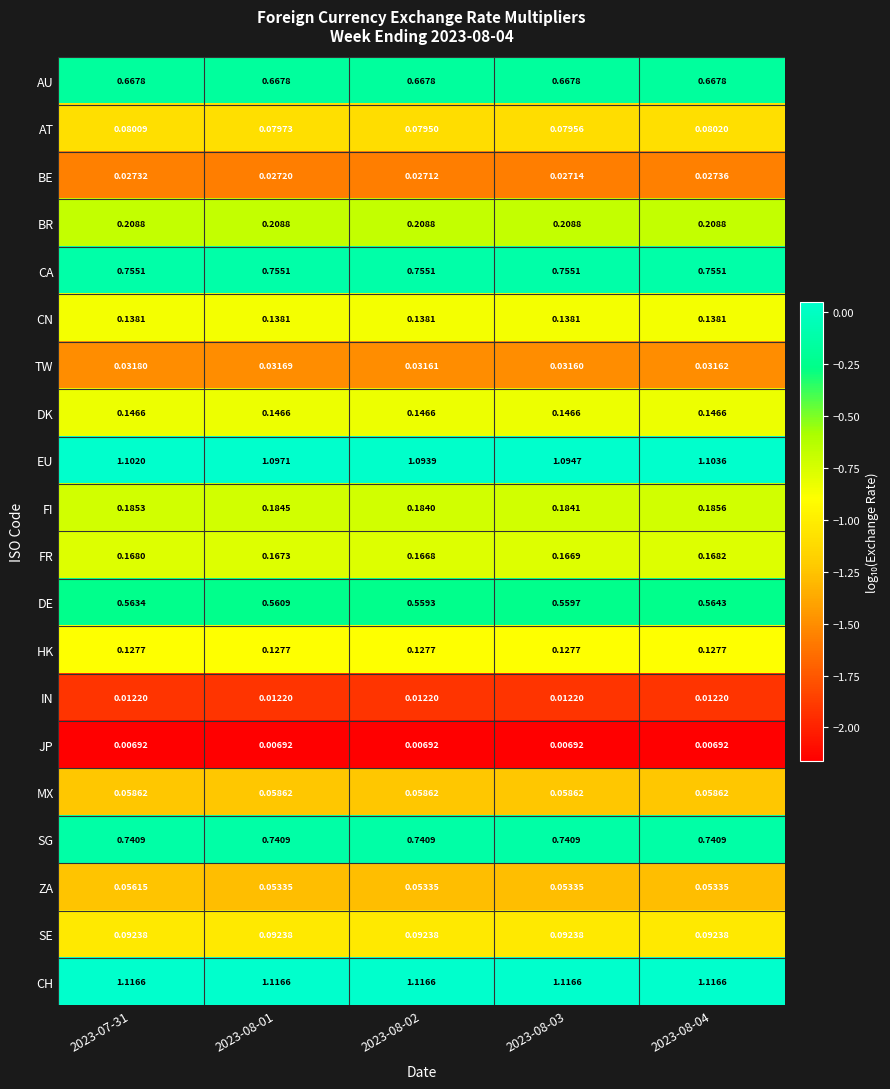

List the series in order of their peak value, highest first.

CH, EU, CA, SG, AU, DE, BR, FI, FR, DK, CN, HK, SE, AT, MX, ZA, TW, BE, IN, JP